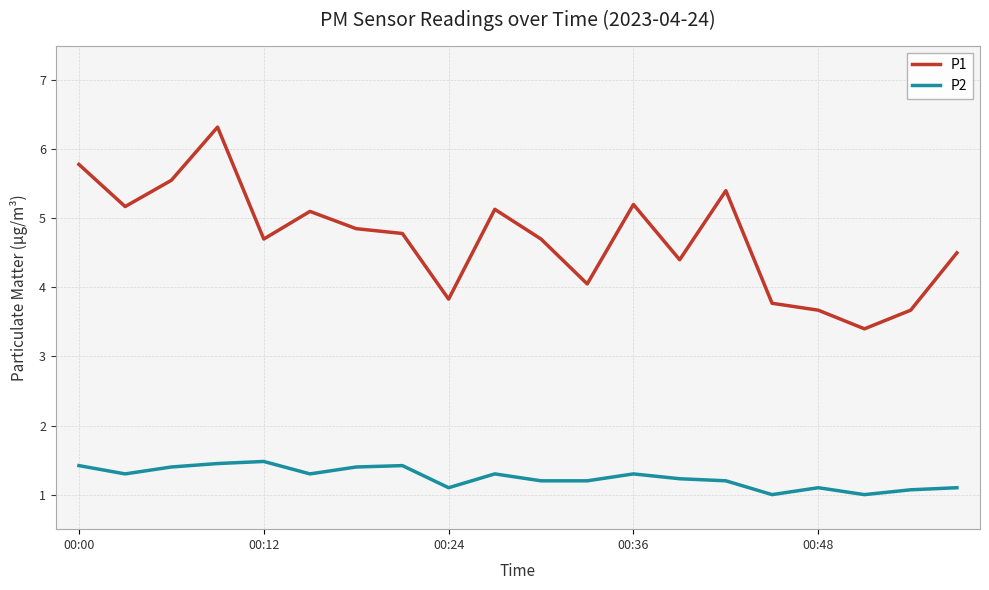

Rank the series by their average value, from lowest to highest.

P2, P1